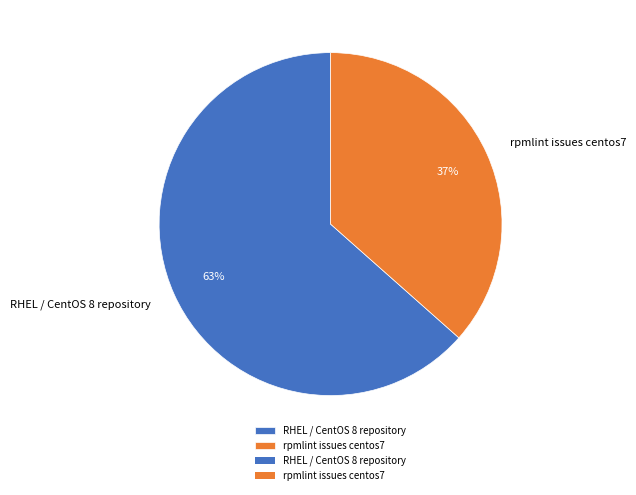

To the nearest percent, what portion does RHEL / CentOS 8 repository represent?

63%